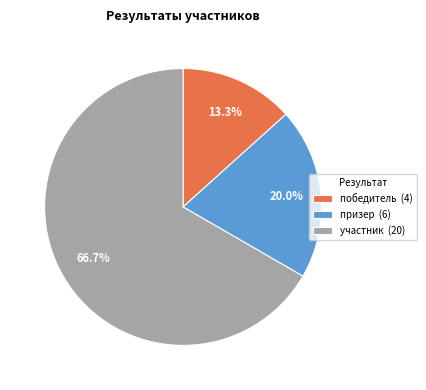

Which slice represents more than half of the pie?

участник